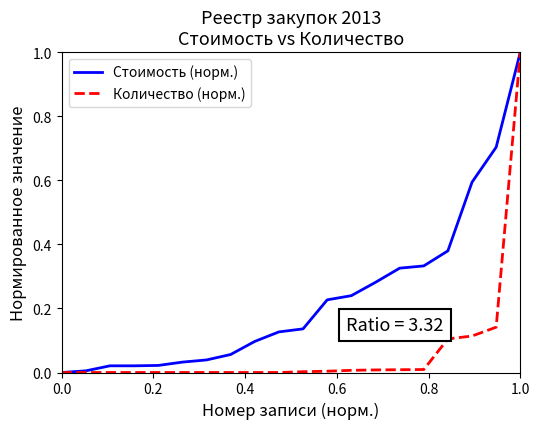

What is the maximum value for Стоимость (норм.)?

1.0